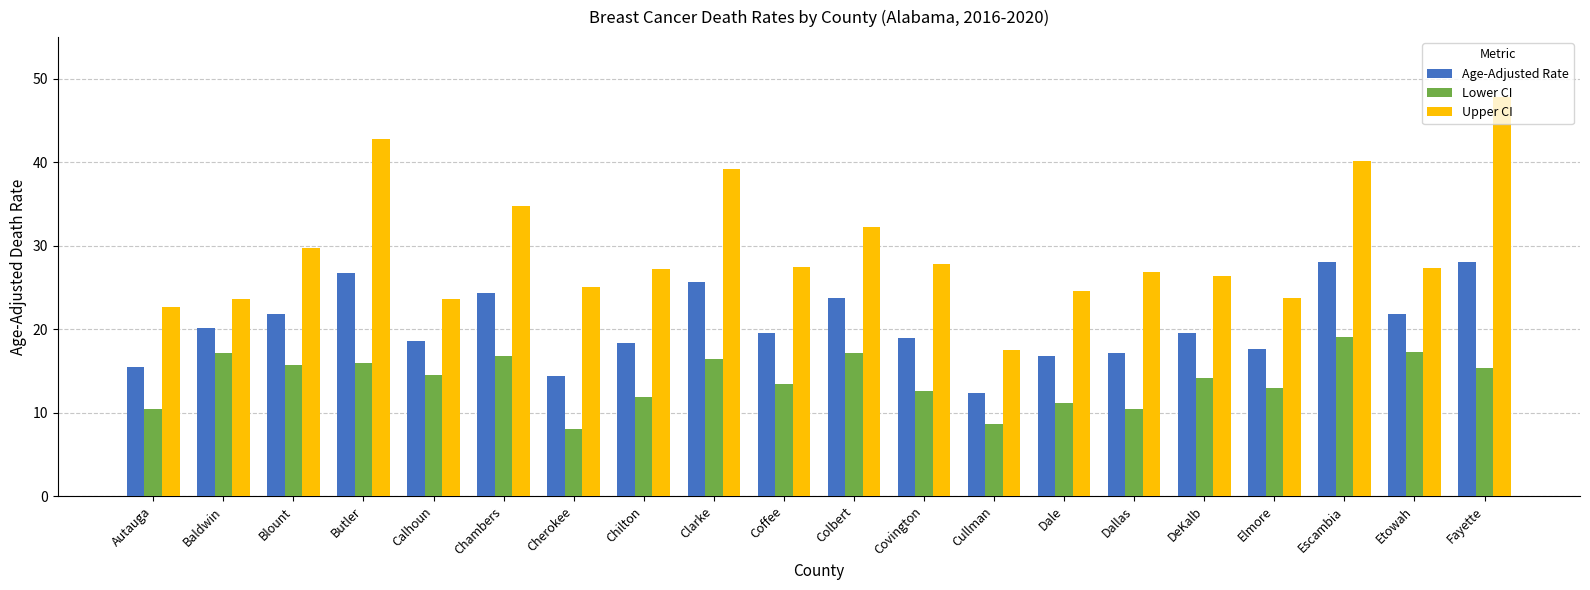

What is the label of the 15th bar from the left?

Dallas